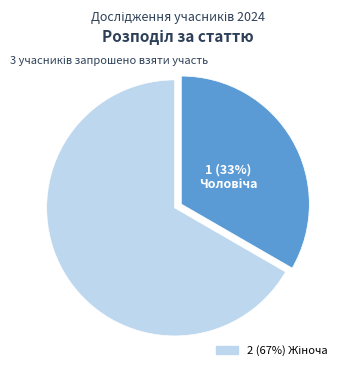

Does any single category account for the majority?

Yes